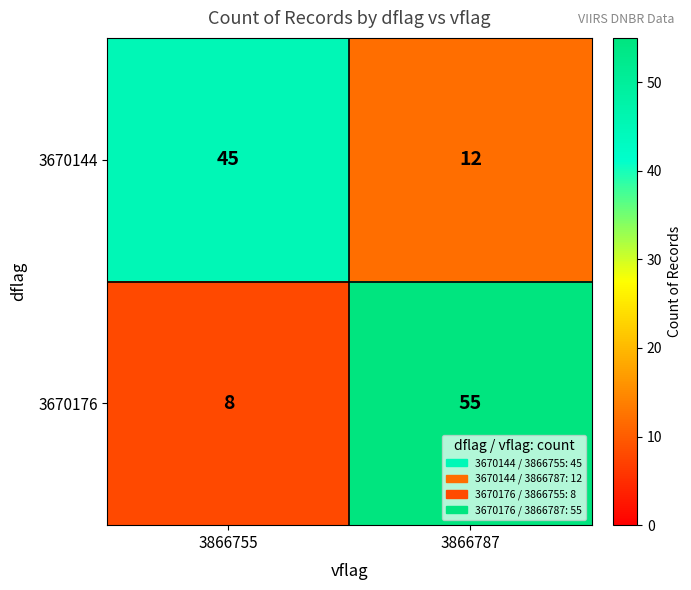

Rank the categories by 3670176 value from highest to lowest.

3866787, 3866755